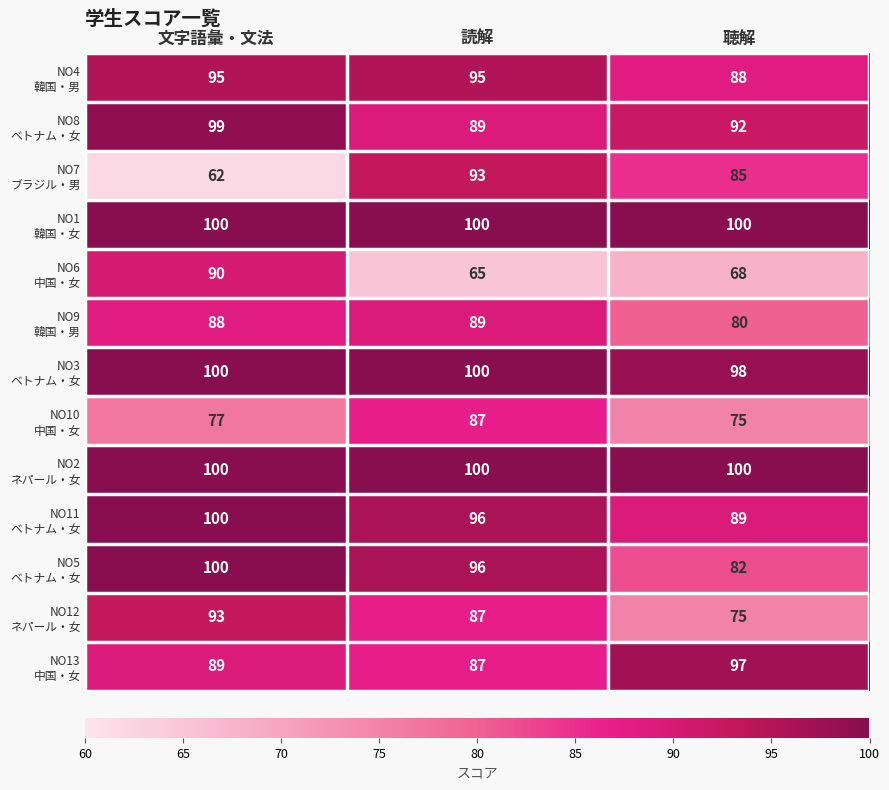

At which category is the sum across all series the highest?

文字語彙・文法